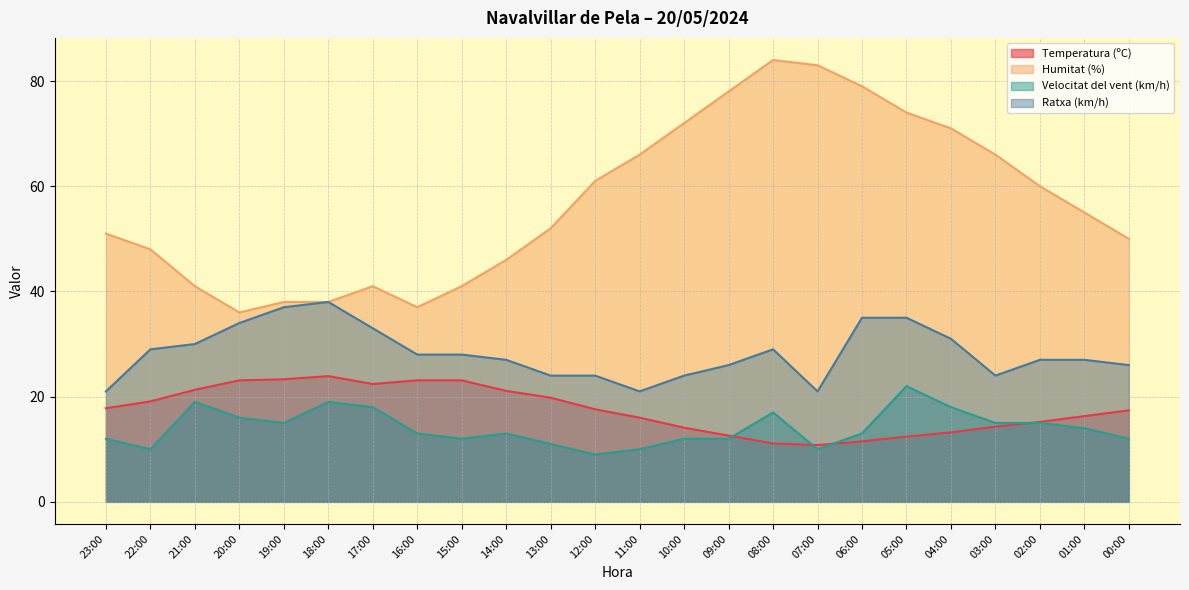

What is the smallest value displayed?

9.0